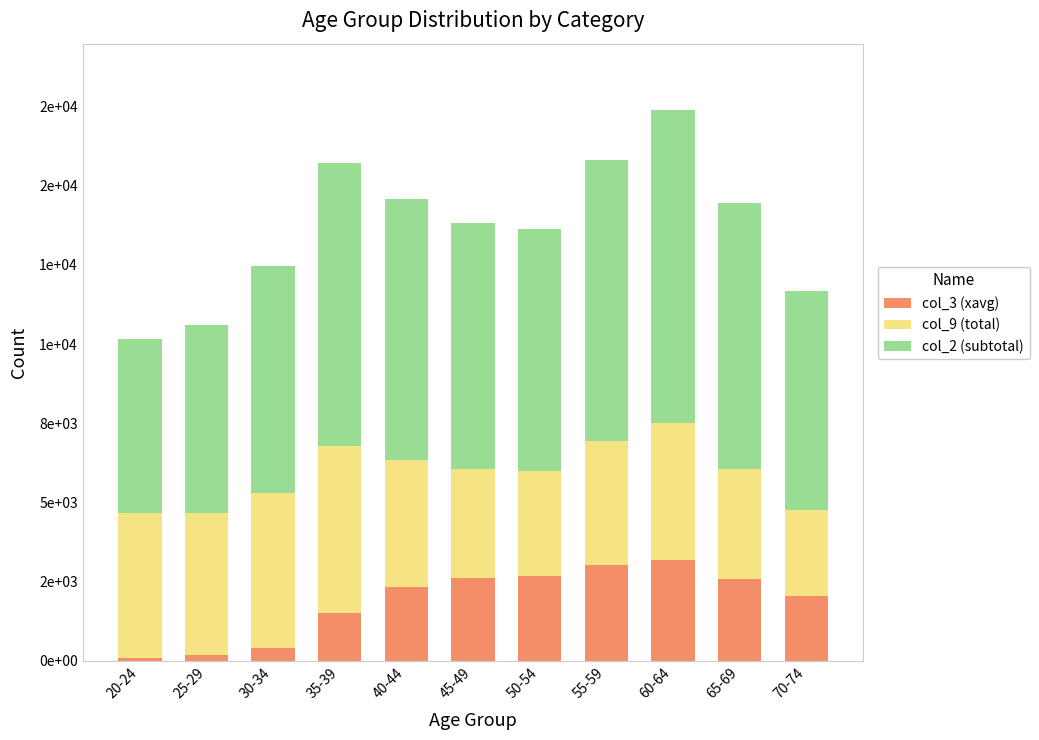

At which category is the sum across all series the highest?

60-64